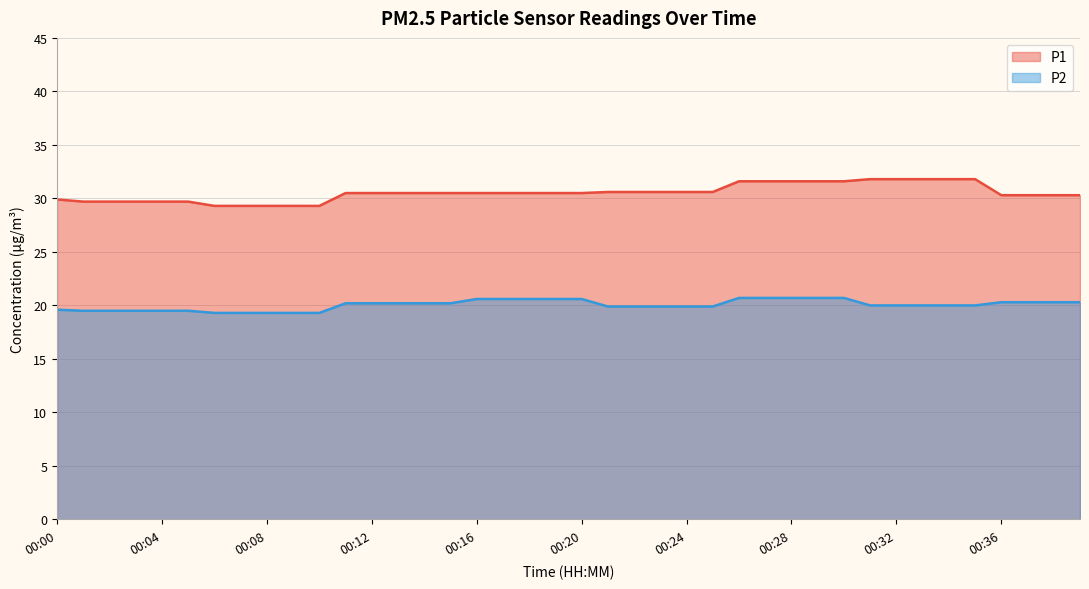

Between 00:23 and 00:15, which is larger?

00:23